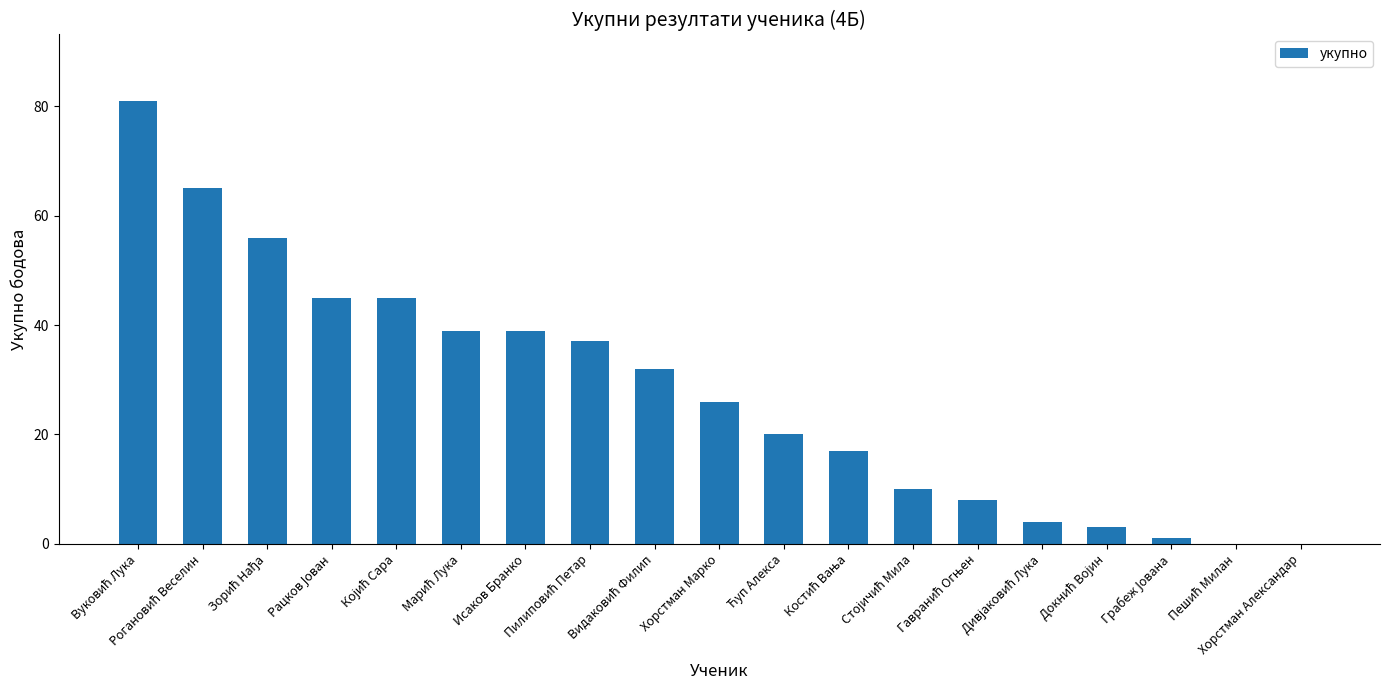

What is the sum of all values?

528